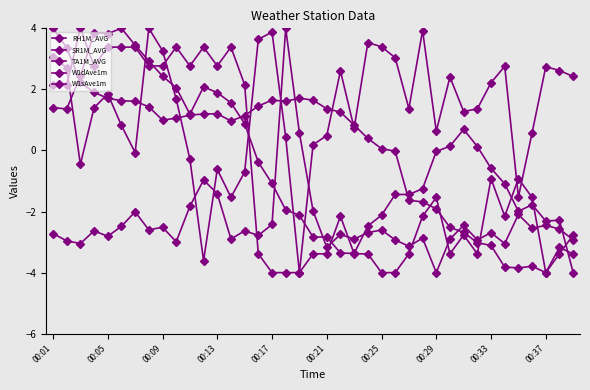

How many distinct data groups are displayed?

5